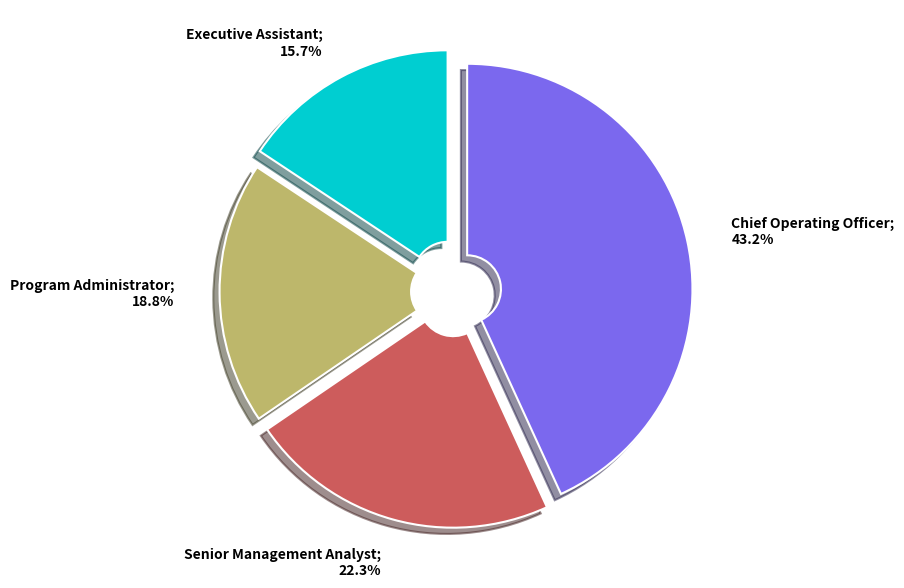

Is there any slice that represents more than half of the pie?

No